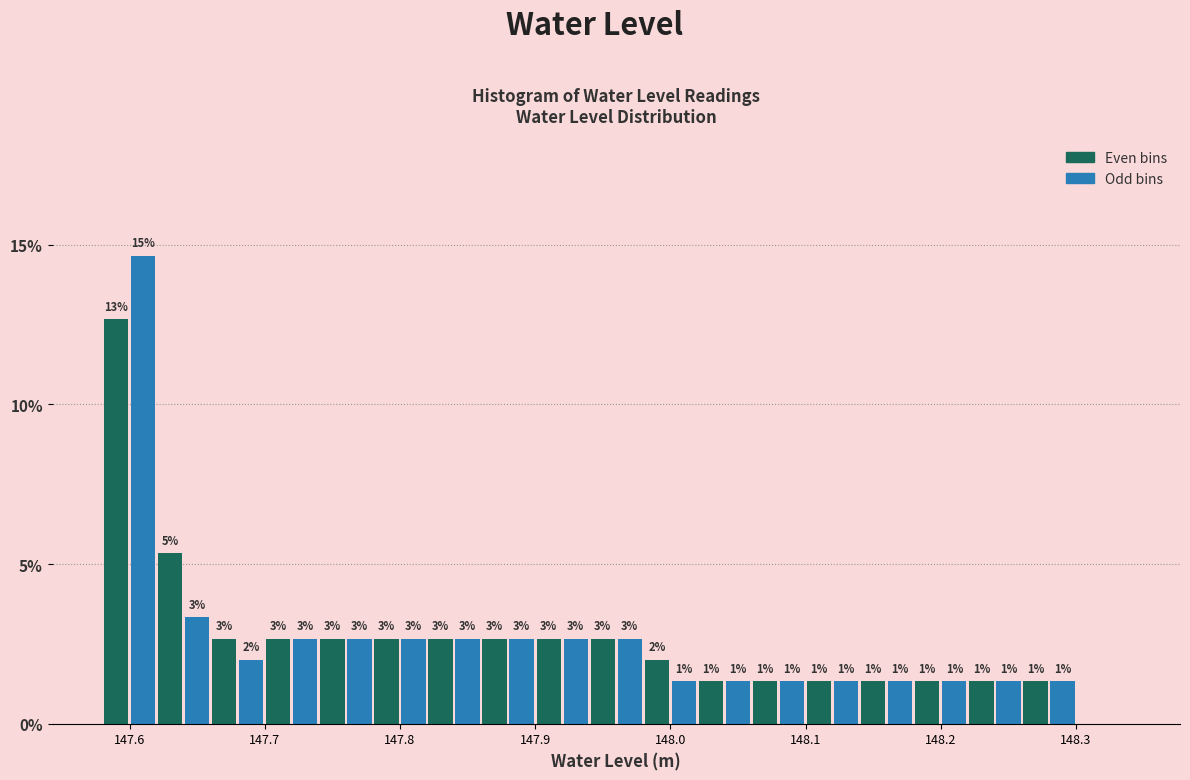

Read against the x-axis, roughly where is the centre of the tallest bar?

147.61